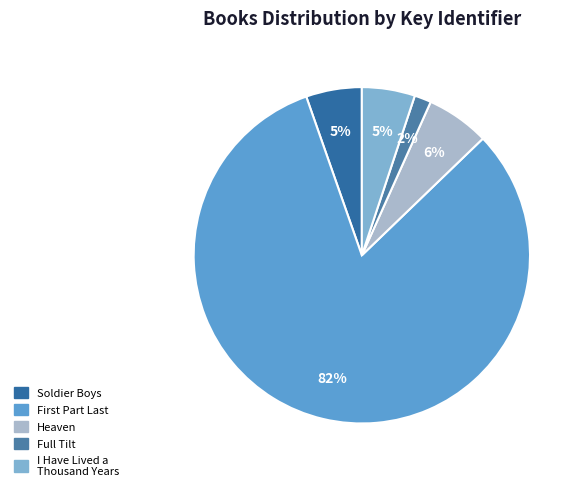

Is it true that Heaven is 6% of the pie?

True